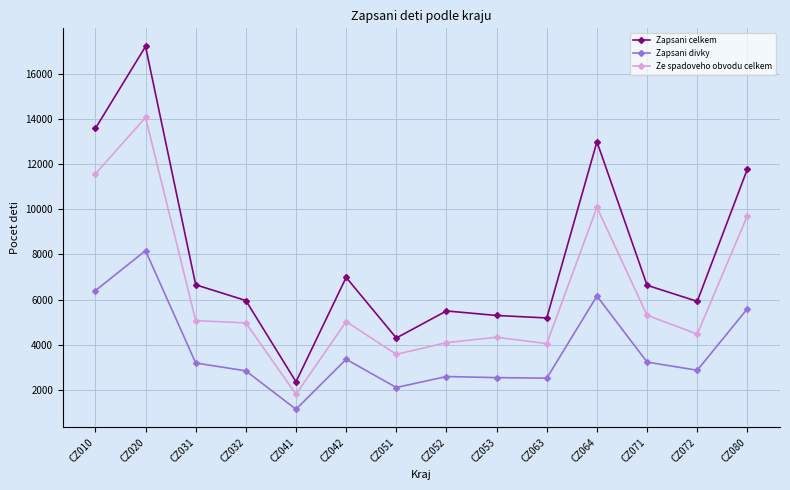

What is the sum of all Zapsani divky values?

52696